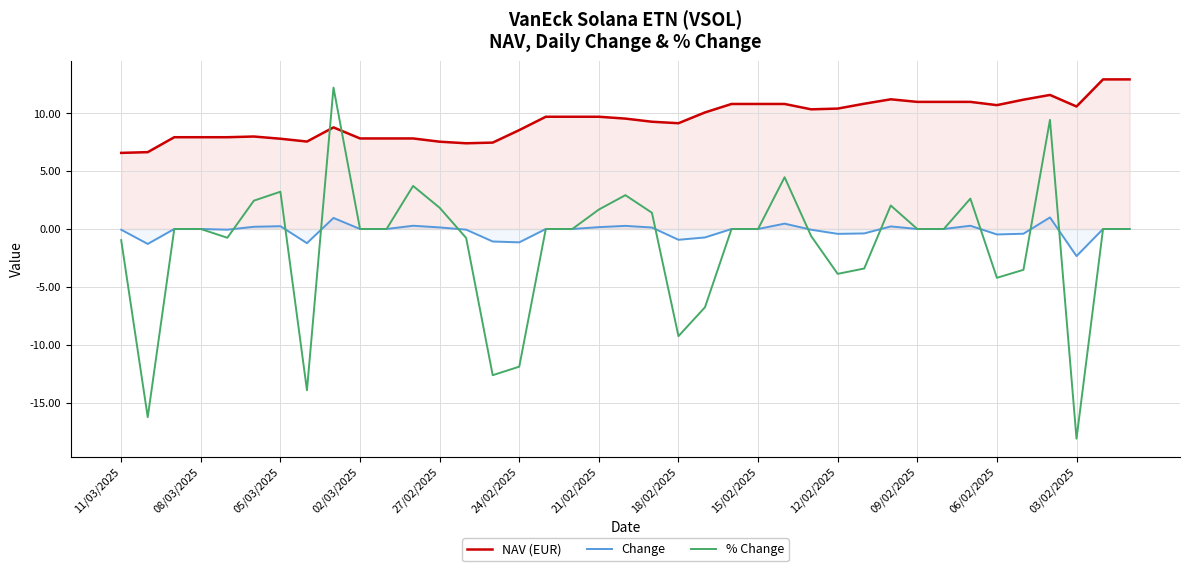

The NAV (EUR) series shows 9.0 at 11/03/2025. True or false?

False